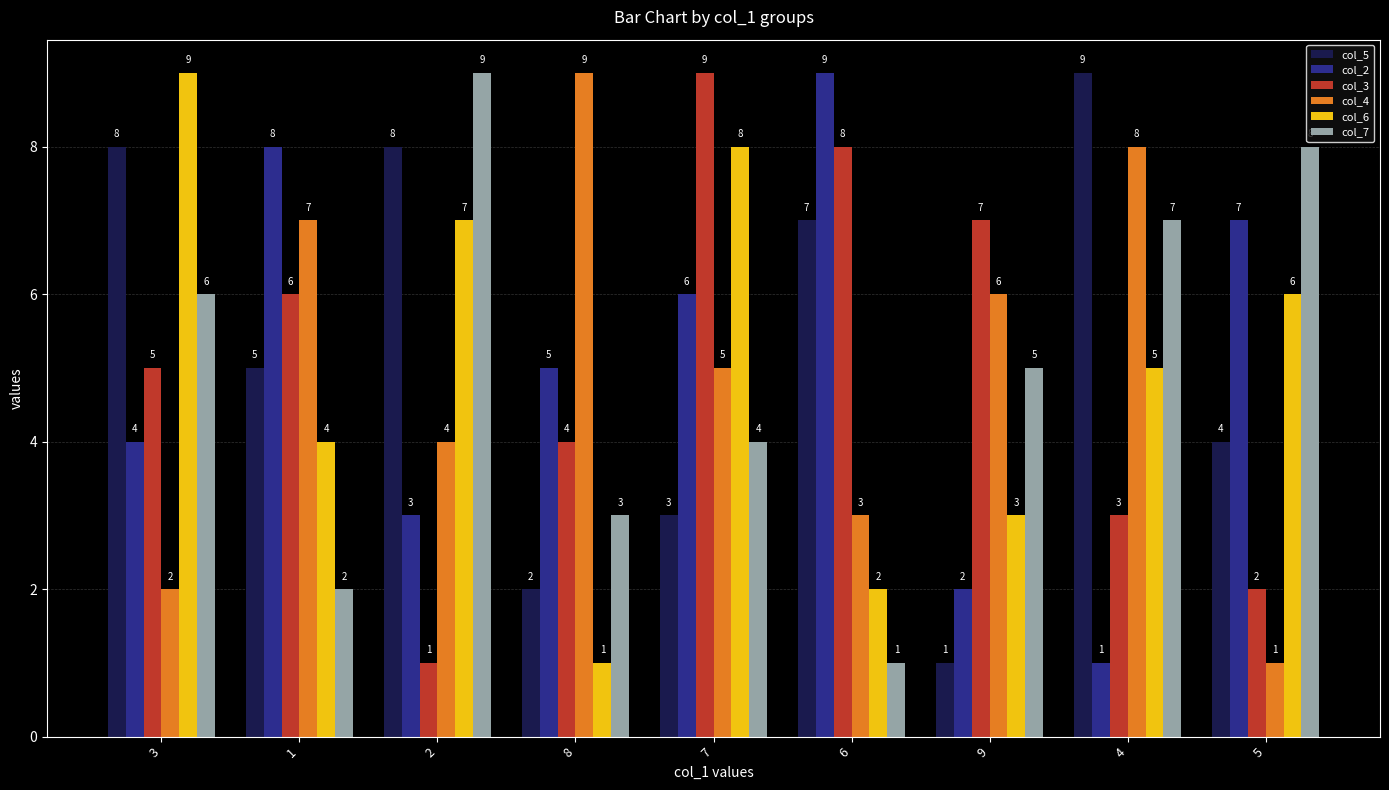

Rank the series at 7 from lowest to highest value.

col_5, col_7, col_4, col_2, col_6, col_3